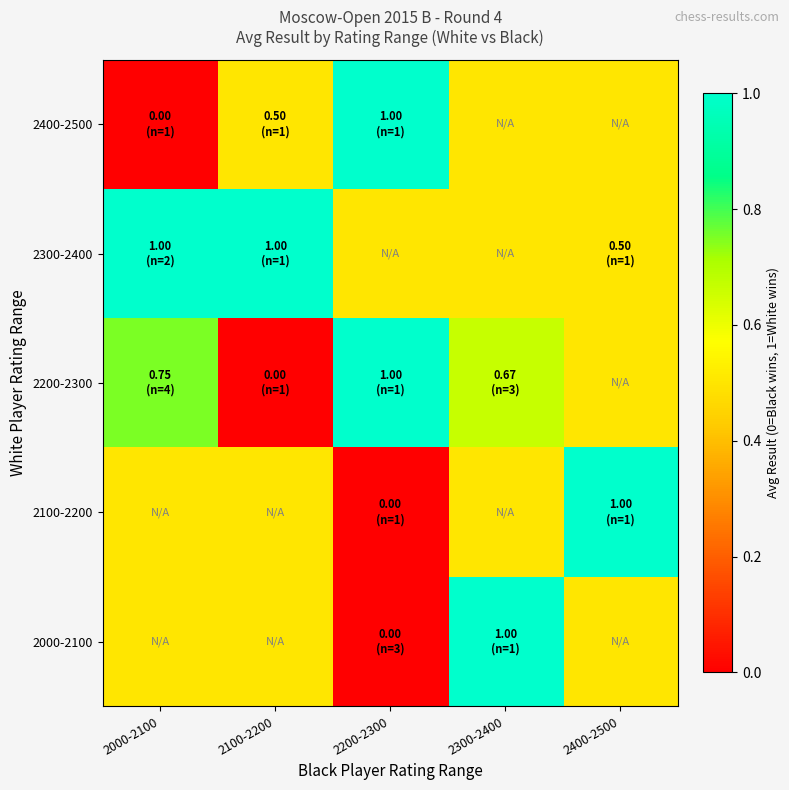

What is the total value across all series at 2000-2100?

2.8